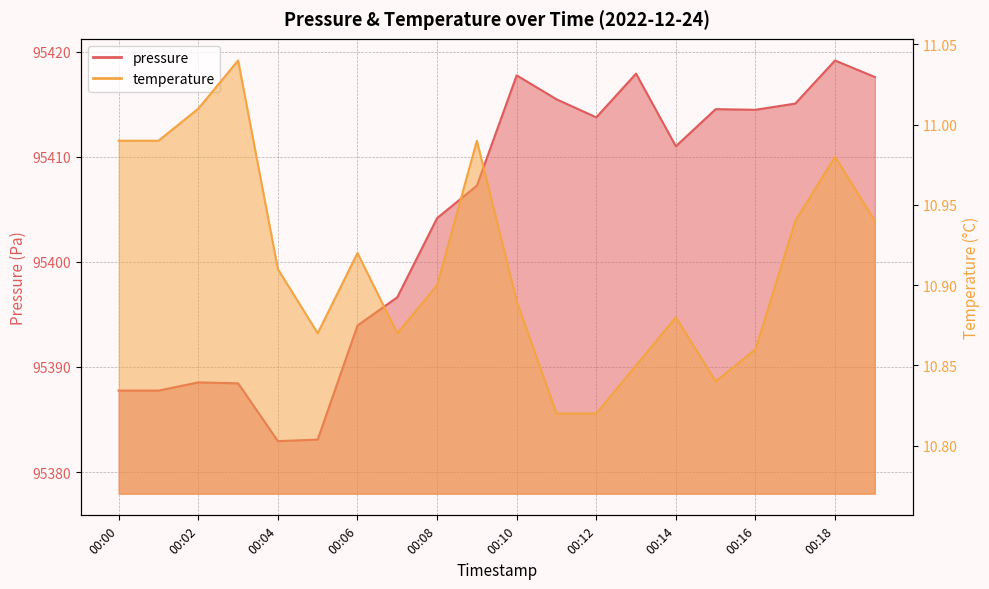

The value of pressure at 00:13 is 95417.9. True or false?

True